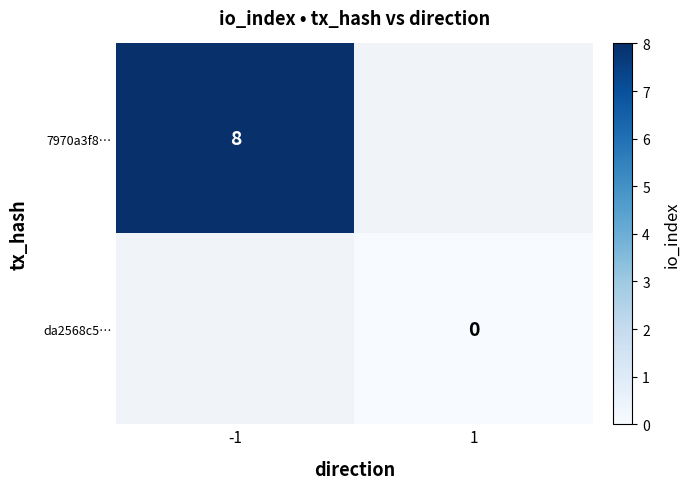

At how many categories does at least one series exceed 0?

1